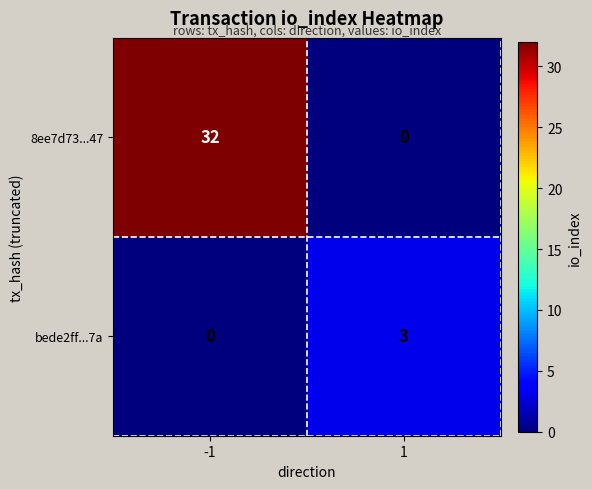

Is it true that bede2ff...7a equals 2 at 1?

False